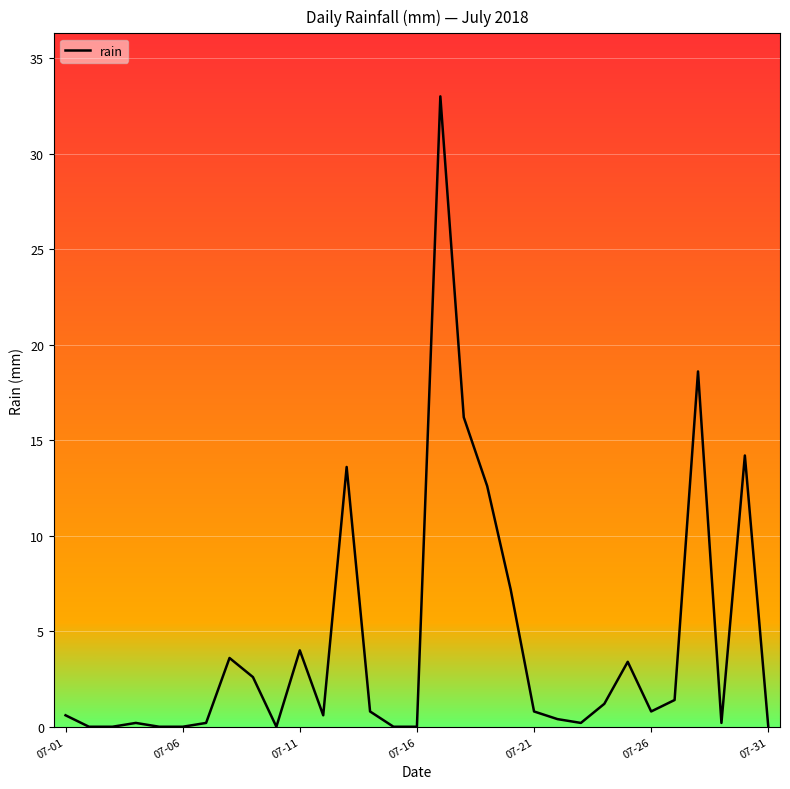

What is the difference between the maximum and minimum values?

33.0